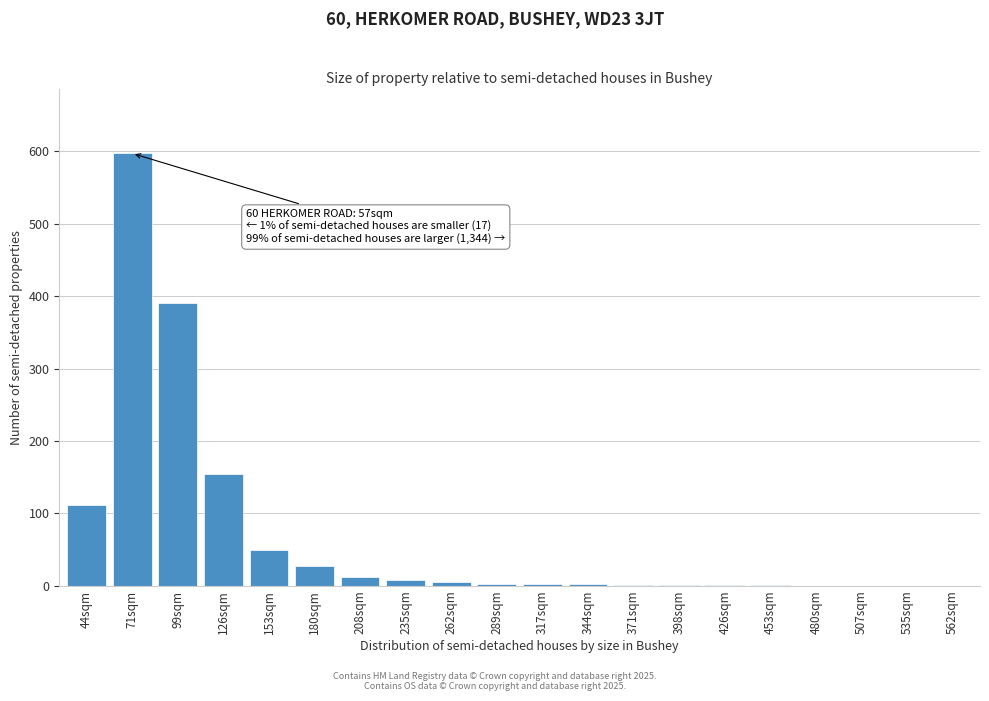

What is the sum of all values?

1368